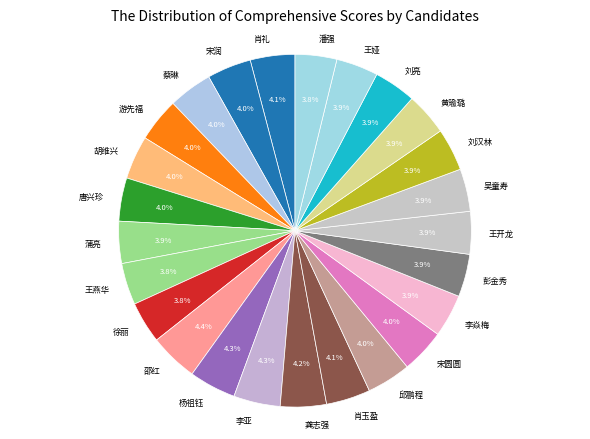

How many slices are in this pie chart?

25